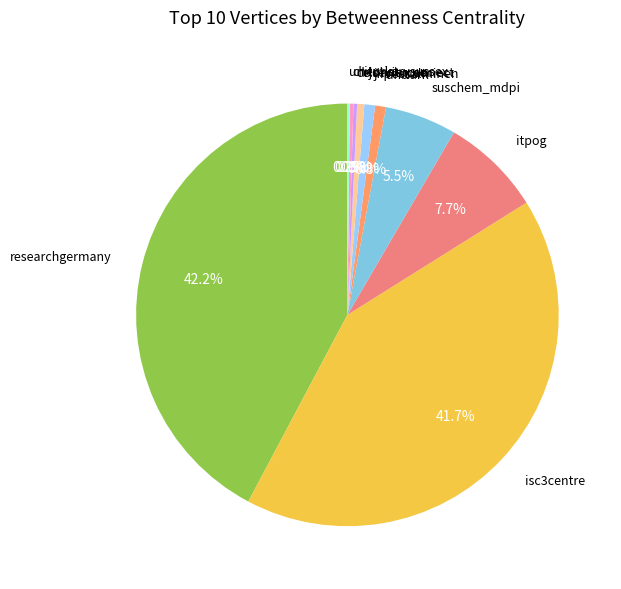

Which has a higher value, isc3centre or itpog?

isc3centre